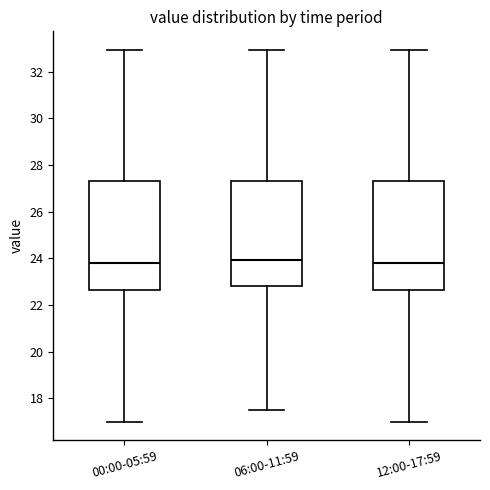

Reading left to right, transcribe this box plot: for each box, give where its median line is, the range the box spans, and where its two whiskers end, as read against the y-axis. The values are not printed on the chart, so give them approximately, as read against the axis.

00:00-05:59: median 23.8, box 22.6 to 27.2, whiskers 17.0 to 33.0
06:00-11:59: median 24.0, box 22.8 to 27.2, whiskers 17.6 to 33.0
12:00-17:59: median 23.8, box 22.6 to 27.2, whiskers 17.0 to 33.0